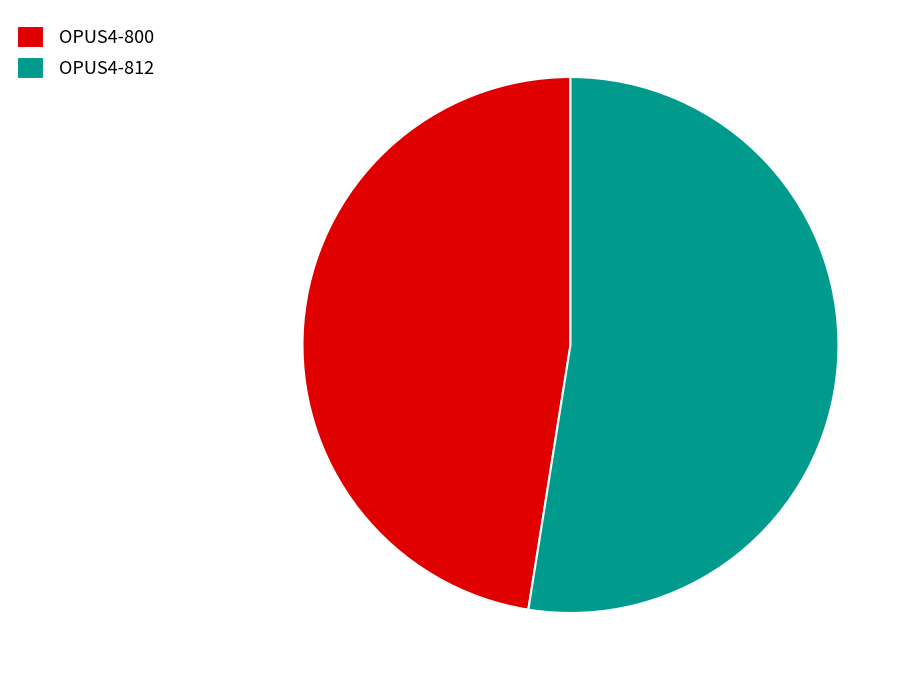

Is it true that OPUS4-800 is 47% of the pie?

True